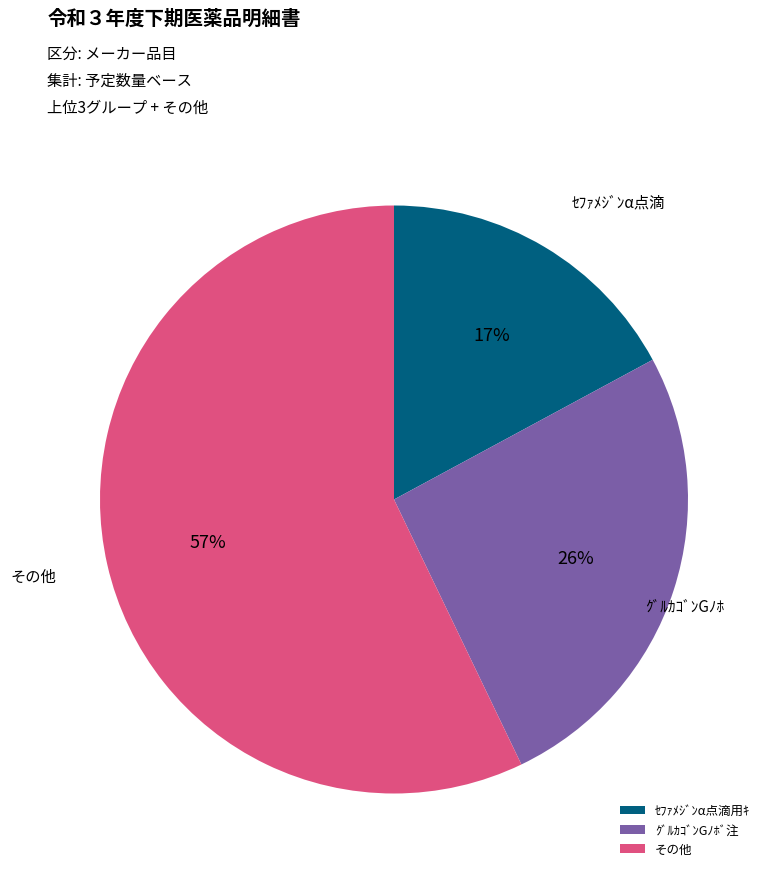

Is there any slice that represents more than half of the pie?

Yes